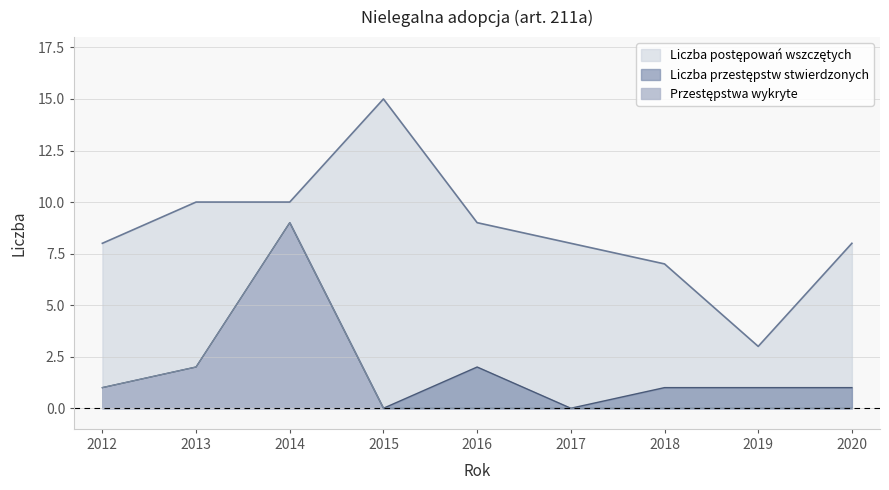

True or false: Liczba postępowań wszczętych and Liczba przestępstw stwierdzonych intersect in this chart.

False